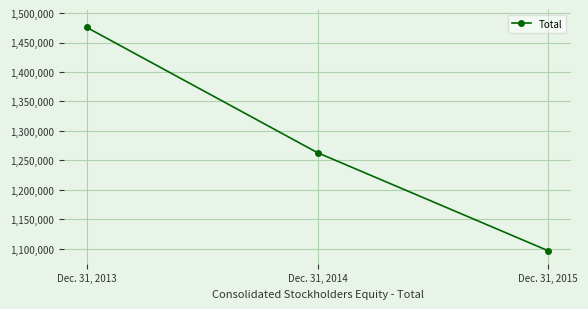

What is the ratio of the value at Dec. 31, 2013 to the value at Dec. 31, 2014?

1.2